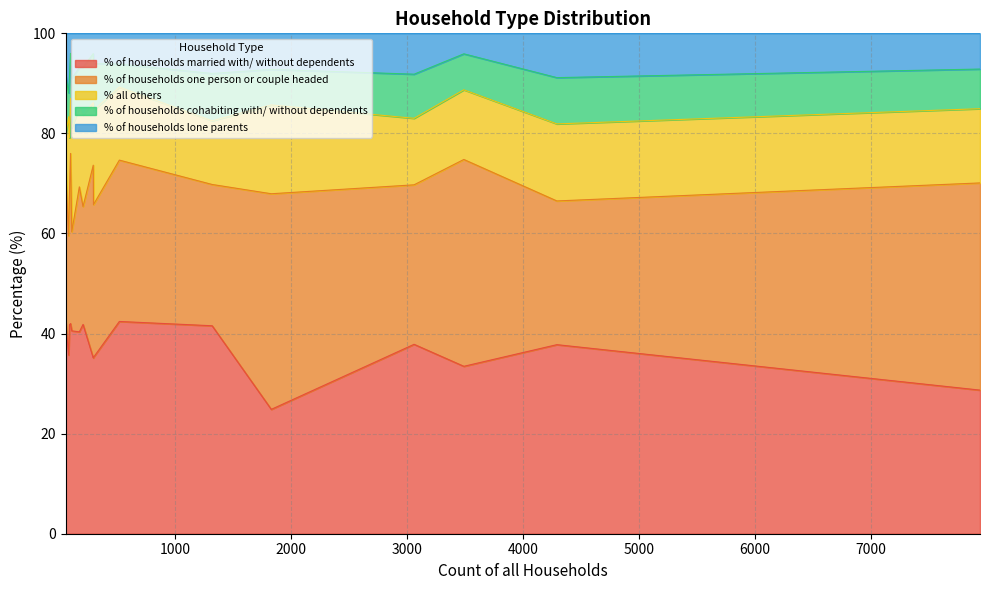

How many categories are shown in the chart?

16